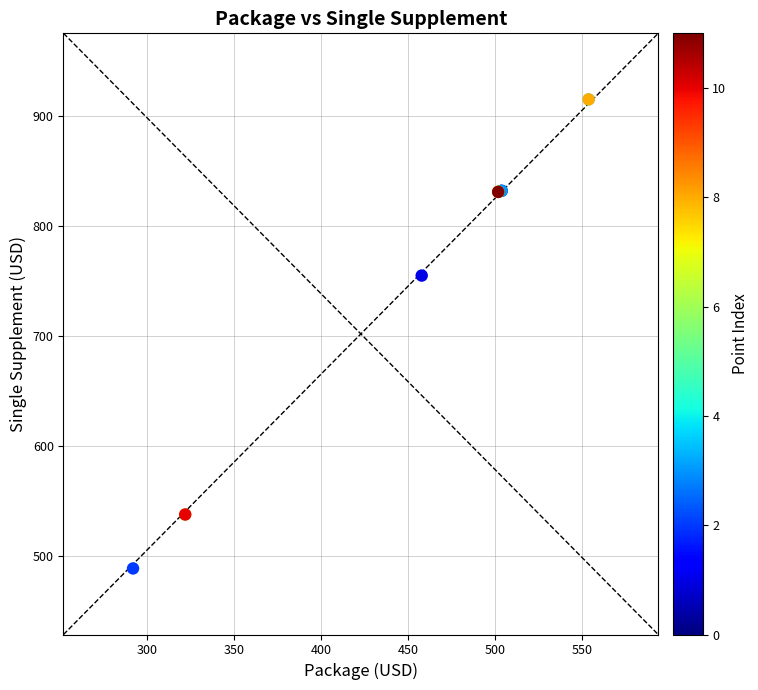

What Y value in the scatter plot is closest to 702?

755